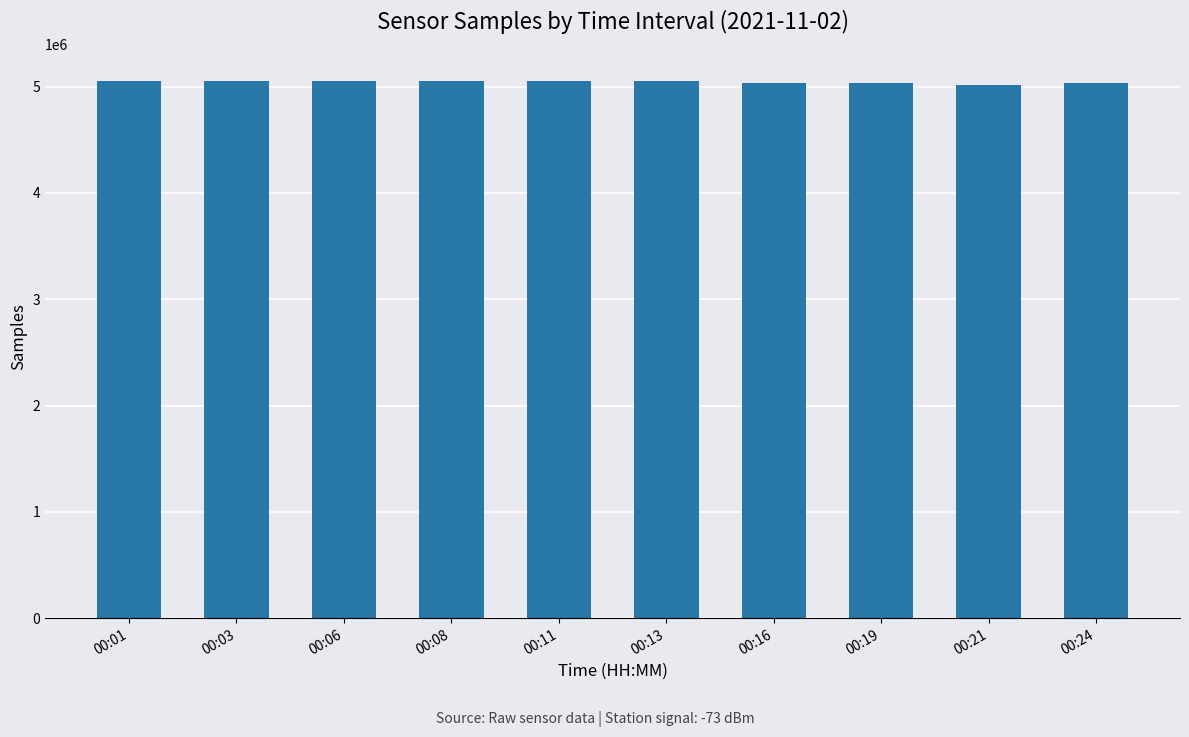

Is it true that the value at 00:13 is 8720156?

False